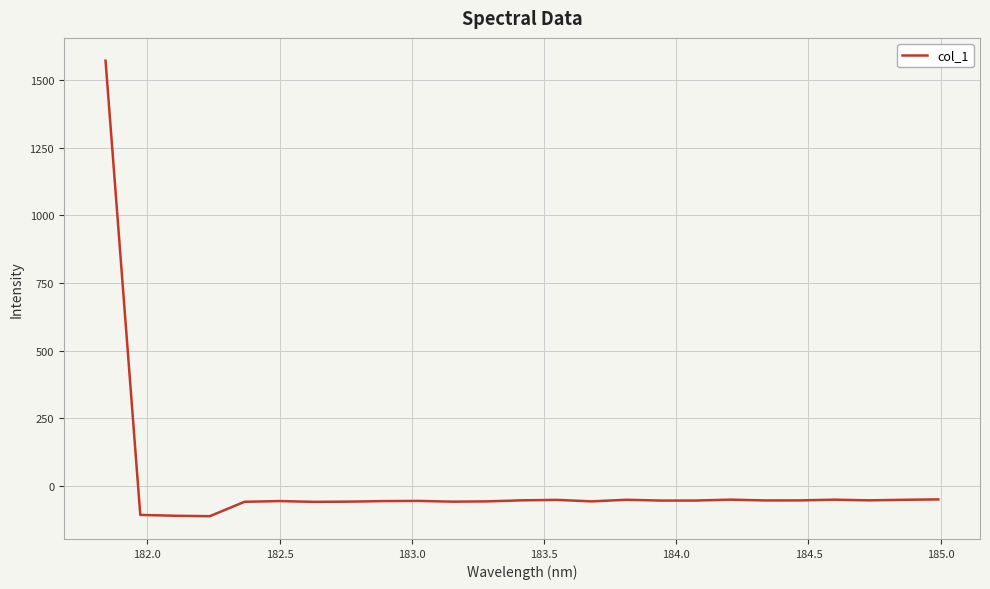

What is the maximum value shown in the chart?

1571.9